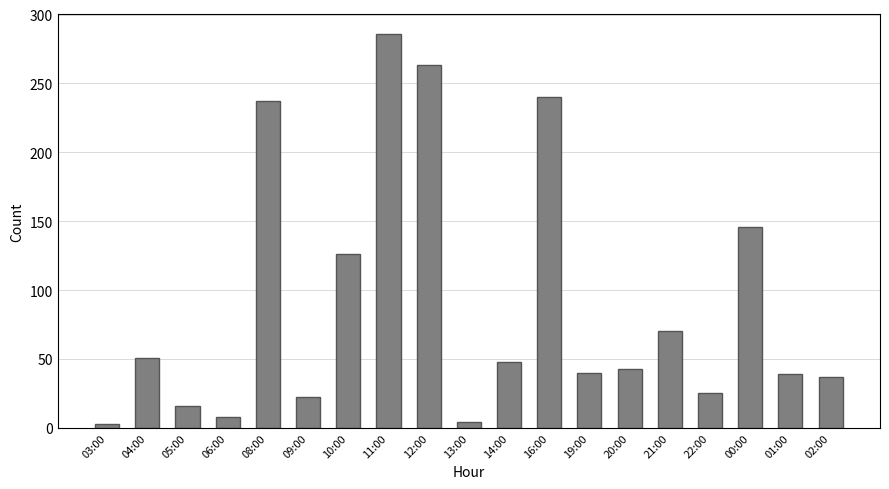

What is the maximum value shown in the chart?

286